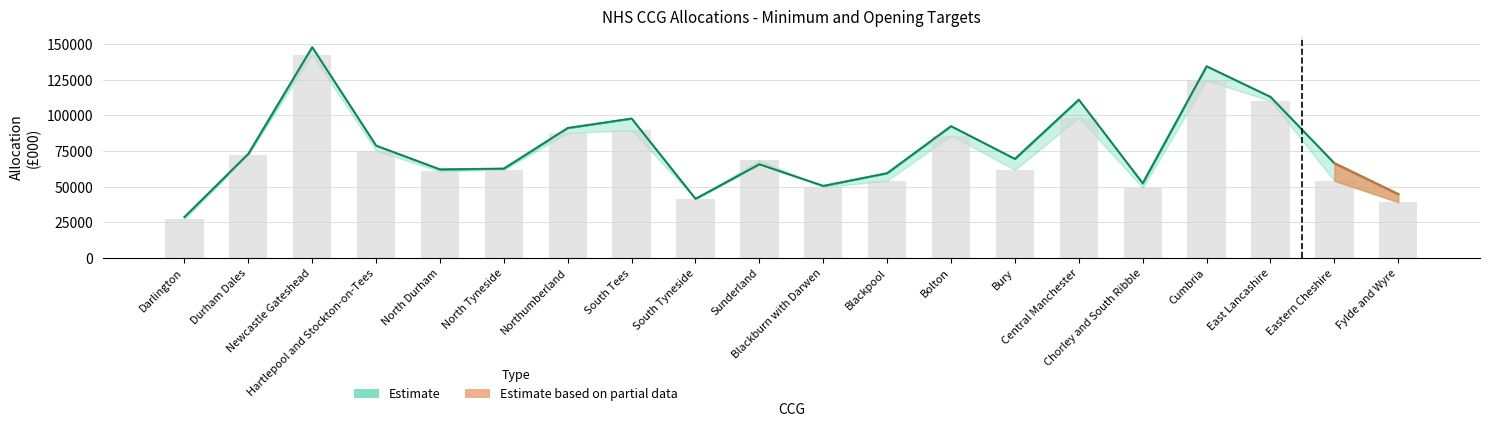

Rank the categories by value from lowest to highest.

Darlington, Fylde and Wyre, South Tyneside, Chorley and South Ribble, Blackburn with Darwen, Eastern Cheshire, Blackpool, North Durham, Bury, North Tyneside, Sunderland, Durham Dales, Hartlepool and Stockton-on-Tees, Bolton, Northumberland, South Tees, Central Manchester, East Lancashire, Cumbria, Newcastle Gateshead